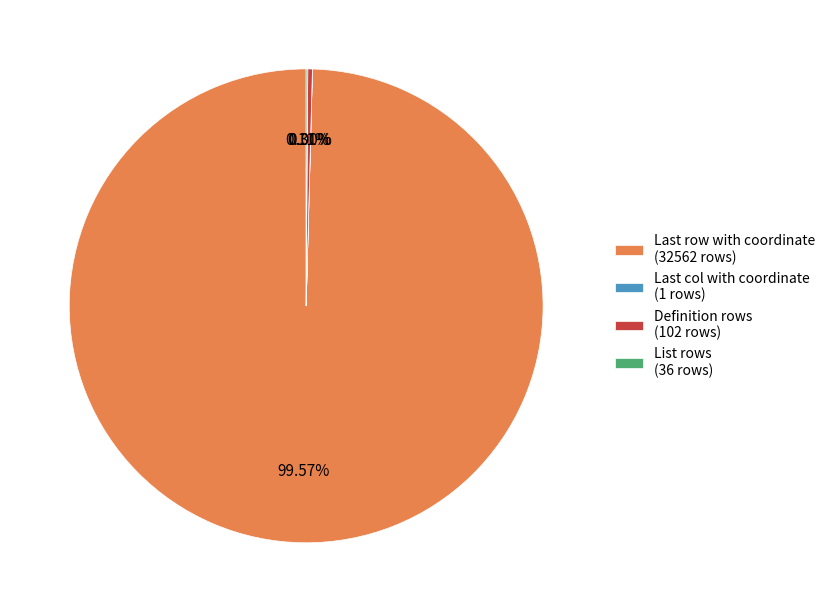

Is there any slice that represents more than half of the pie?

Yes